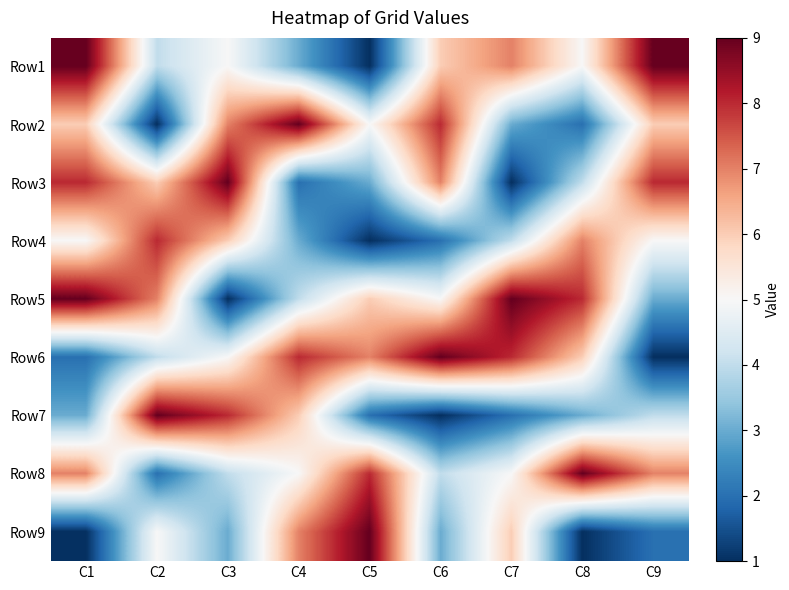

What is the total value across all series at C8?

45